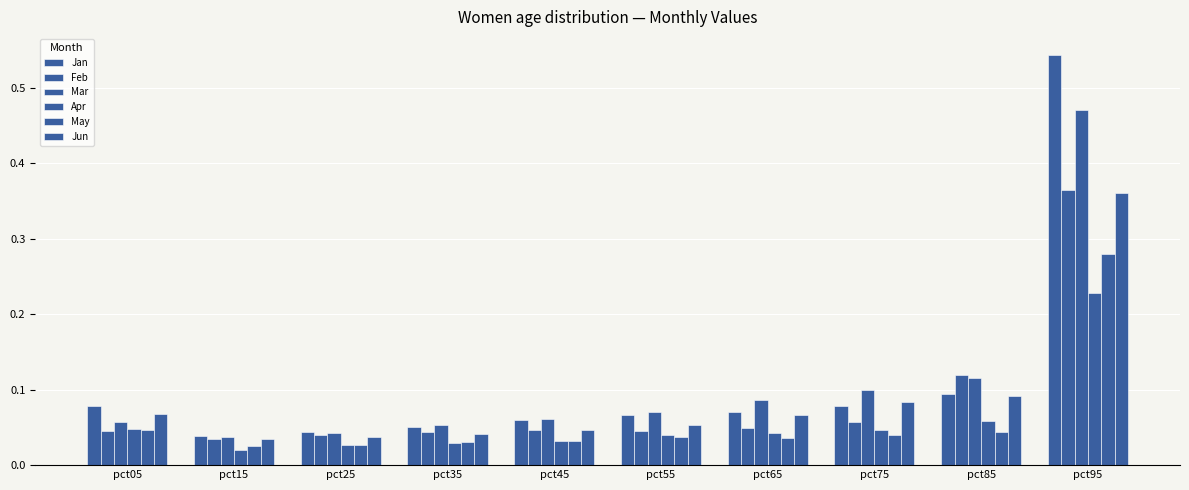

Are the bars grouped side by side (vs. stacked)?

Yes